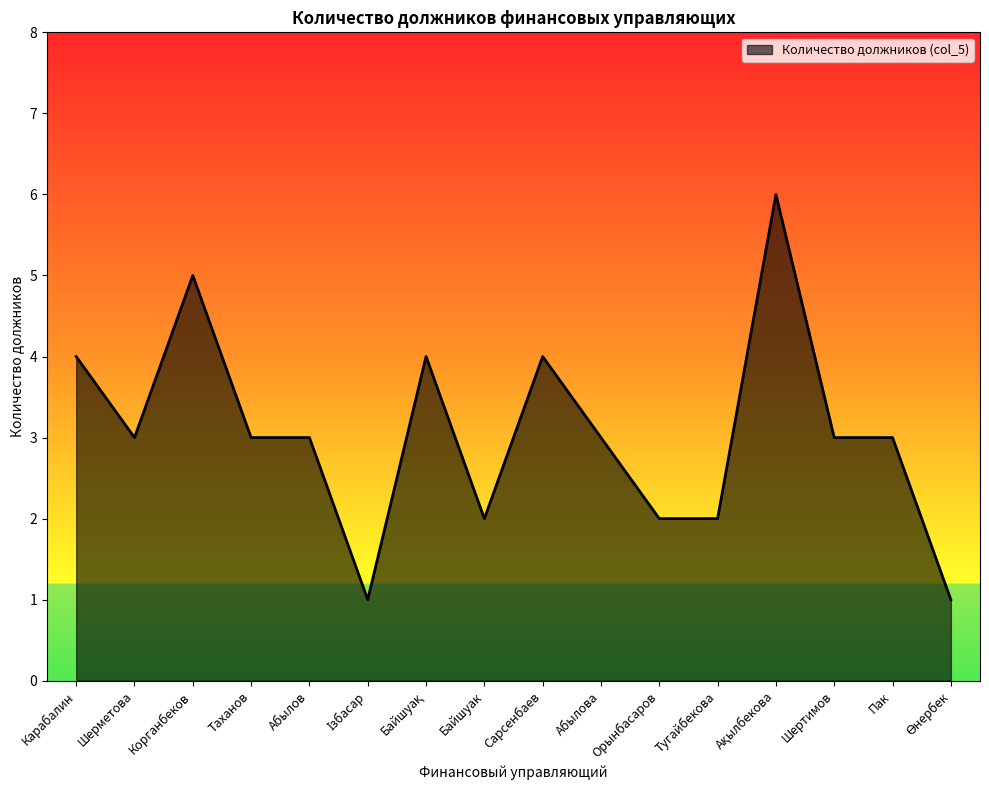

True or false: the data shows 1 at Байшуак.

False